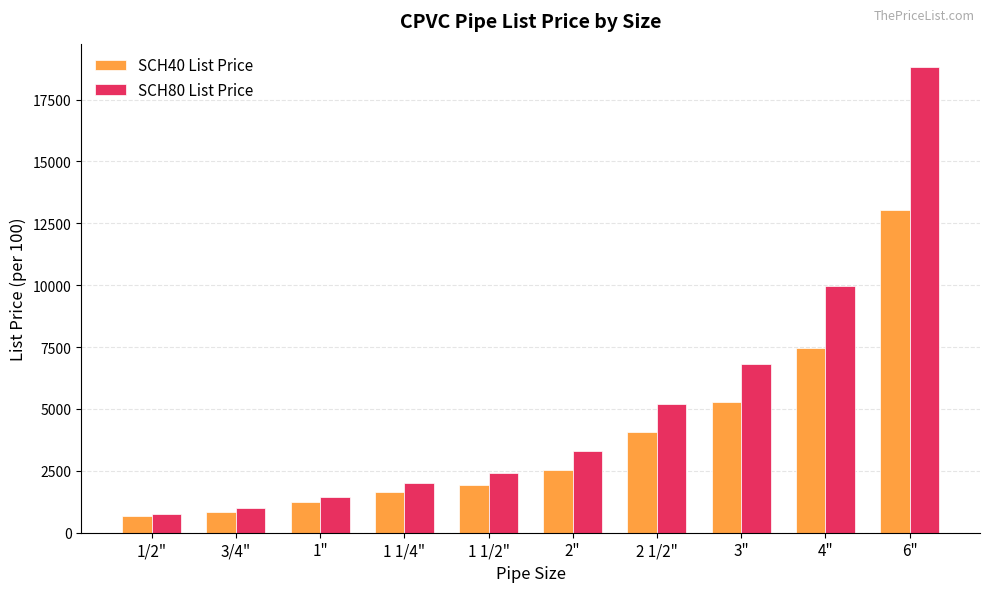

What is the label of the 2nd bar from the left?

3/4"